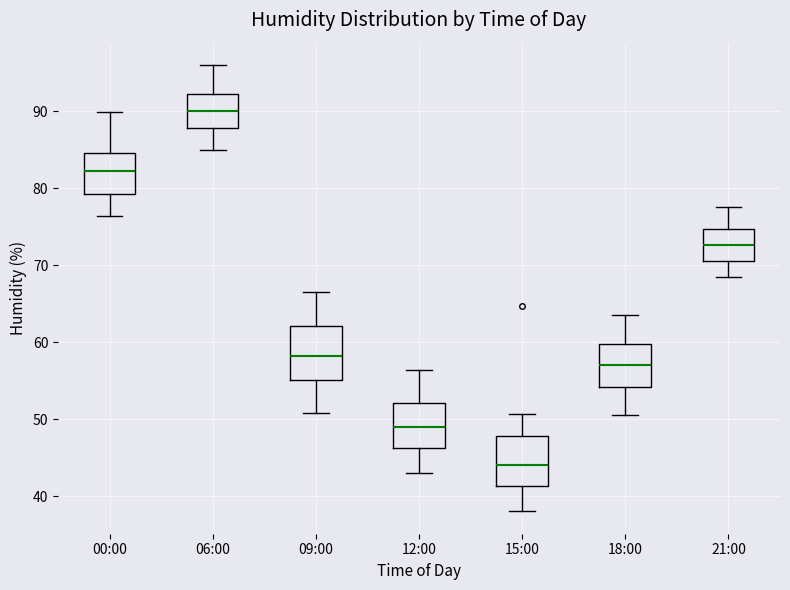

Where is the upper edge of the box for 12:00 on the y-axis? The values are not printed on the chart, so give them approximately, as read against the axis.

52